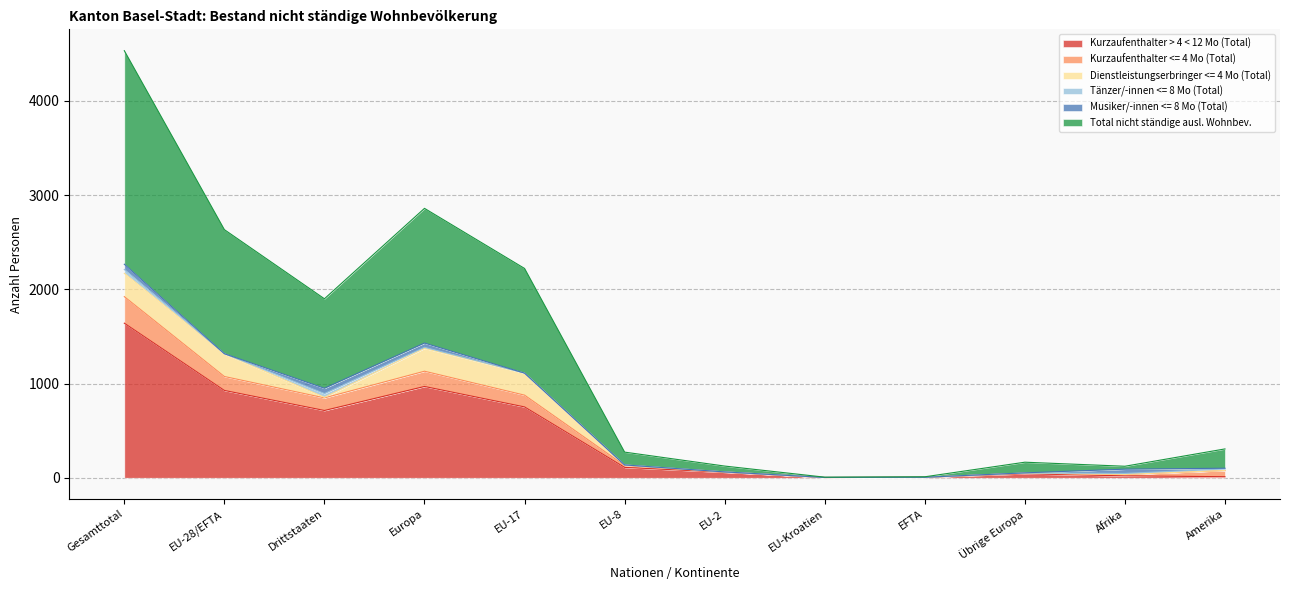

The value of Tänzer/-innen <= 8 Mo (Total) at Gesamttotal is 41. True or false?

True